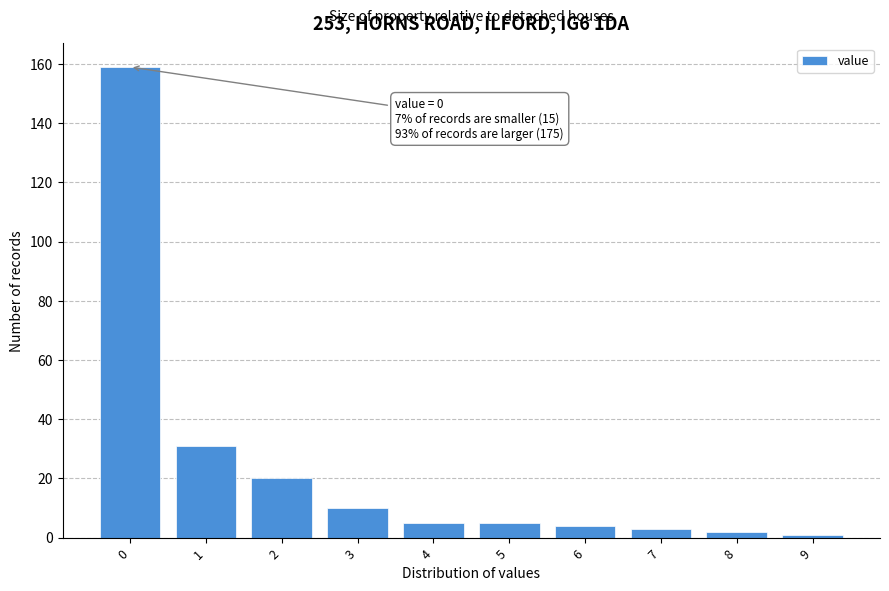

Reading left to right, transcribe all the data shown in this chart.

0=159	1=31	2=20	3=10	4=5	5=5	6=4	7=3	8=2	9=1